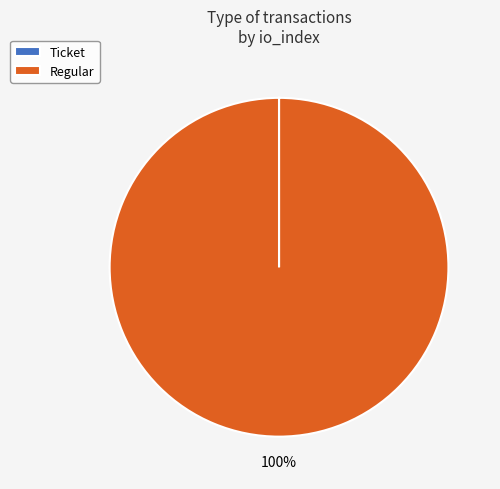

What percentage is the Regular slice, to the nearest percent?

100%